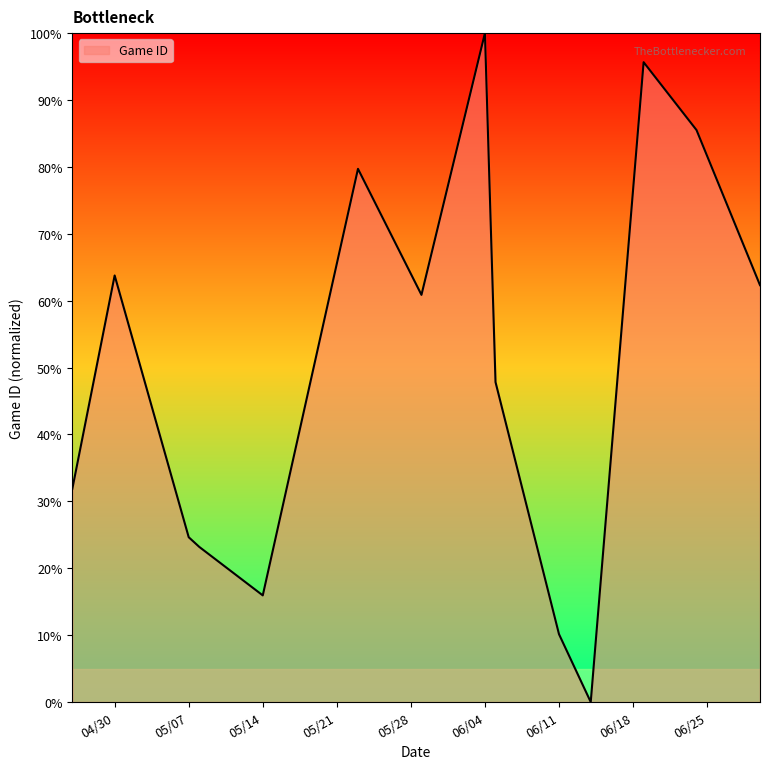

What is the maximum value shown in the chart?

100.0